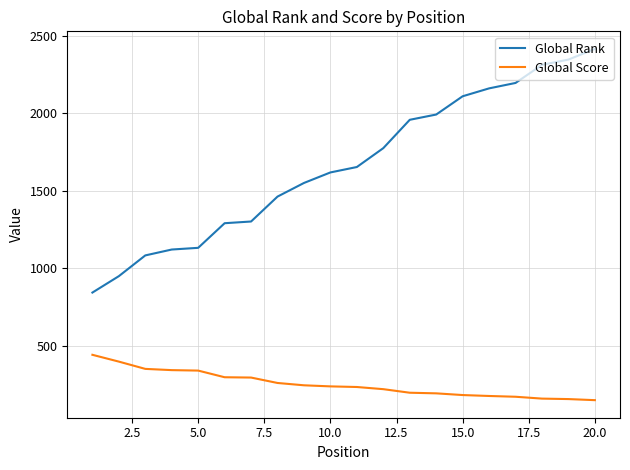

What is the greatest value displayed?

2416